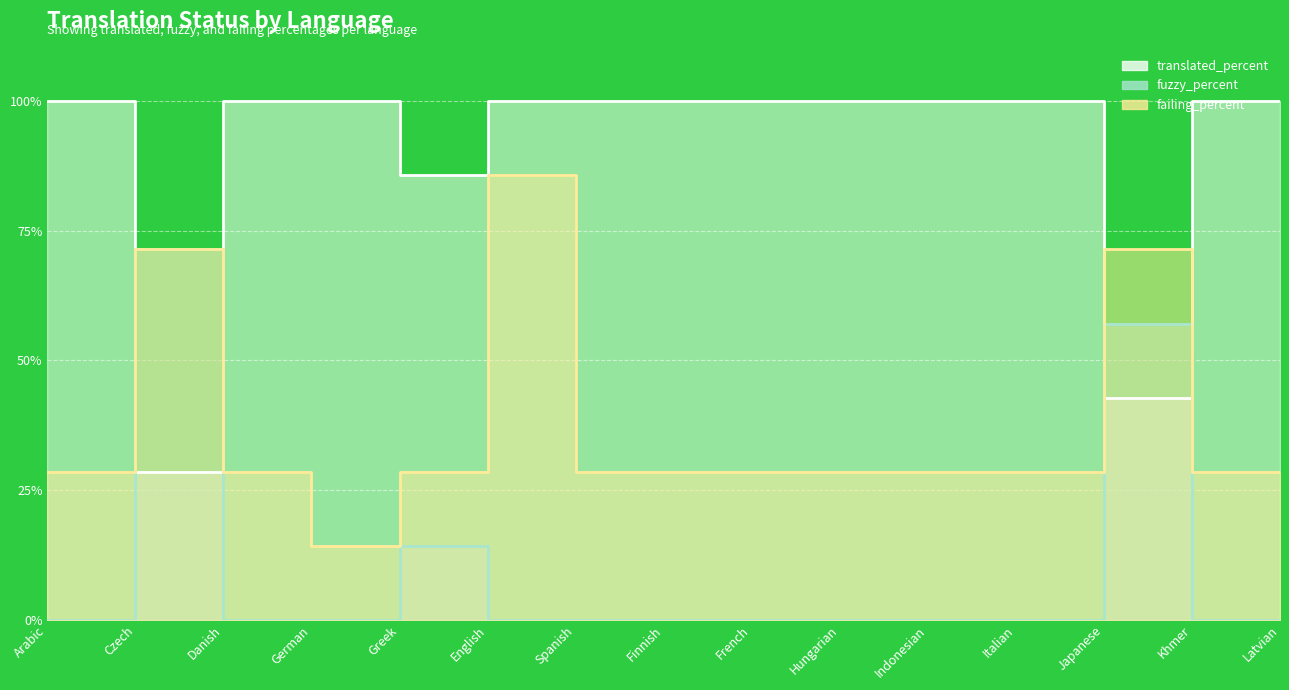

True or false: translated_percent has a value of 157.1 at Danish.

False